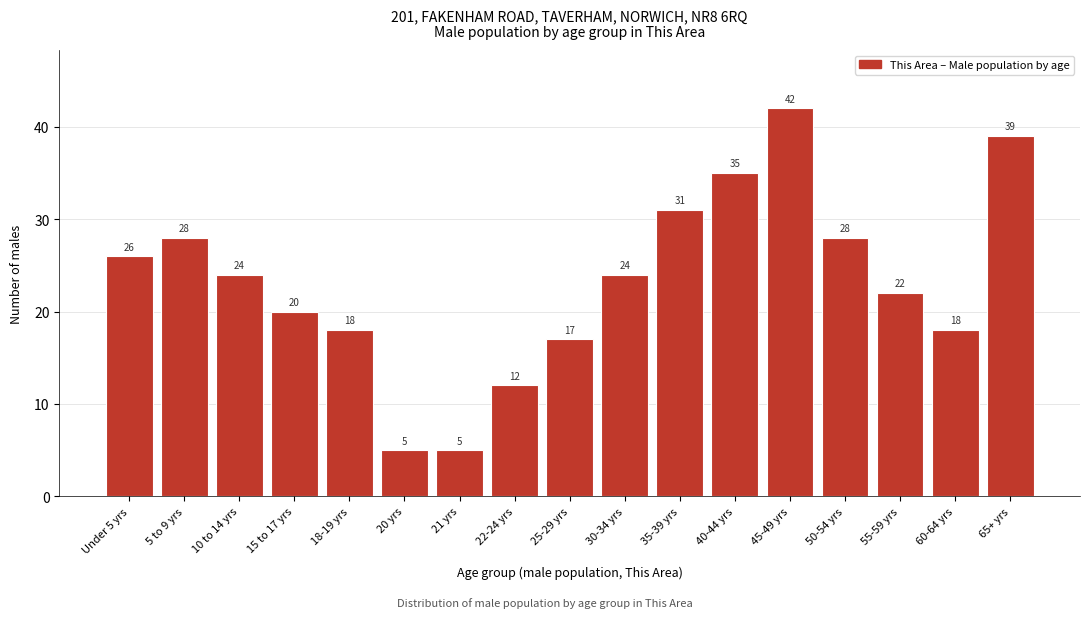

Reading left to right, transcribe all the data shown in this chart.

Under 5 yrs=26	5 to 9 yrs=28	10 to 14 yrs=24	15 to 17 yrs=20	18-19 yrs=18	20 yrs=5	21 yrs=5	22-24 yrs=12	25-29 yrs=17	30-34 yrs=24	35-39 yrs=31	40-44 yrs=35	45-49 yrs=42	50-54 yrs=28	55-59 yrs=22	60-64 yrs=18	65+ yrs=39